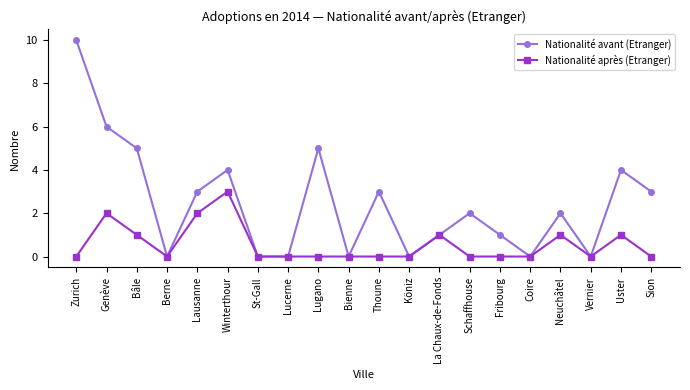

Rank the series by their average value, from highest to lowest.

Nationalité avant (Etranger), Nationalité après (Etranger)